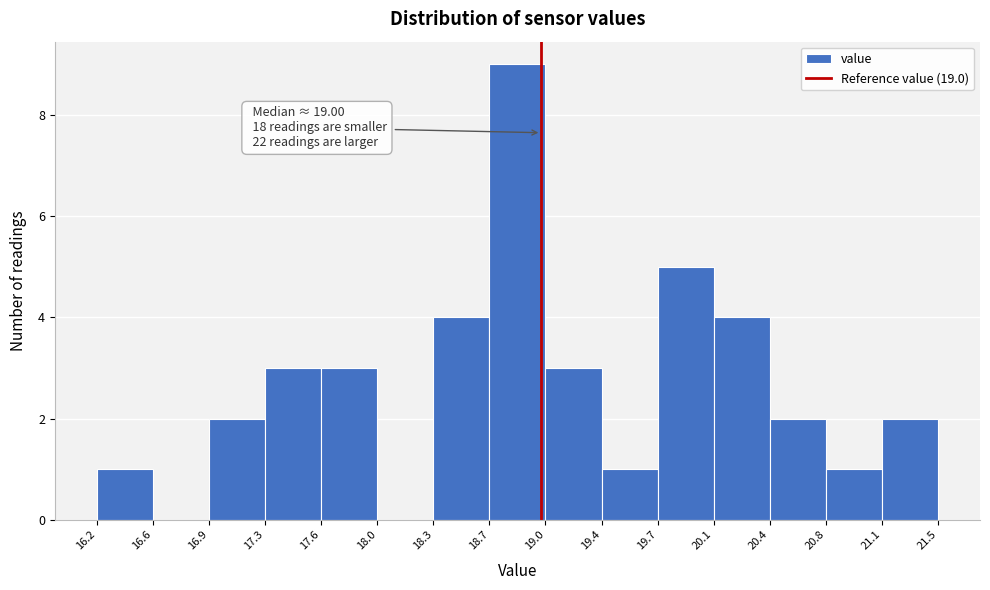

Over which range of the x-axis is the bar tallest?

18.7 to 19.0